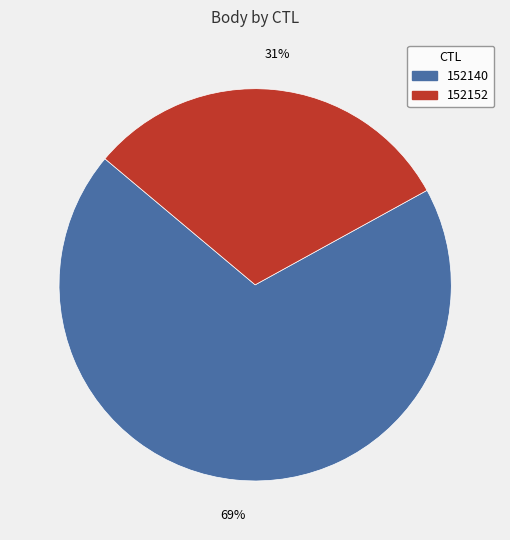

Does 152140 represent more than half of the total?

Yes